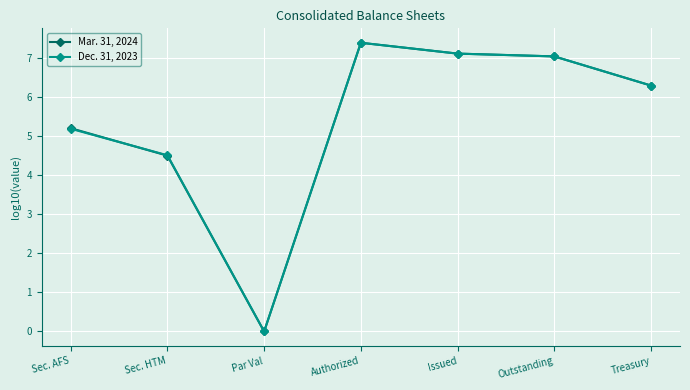

Where is Mar. 31, 2024 nearest to the value 3?

Sec. HTM